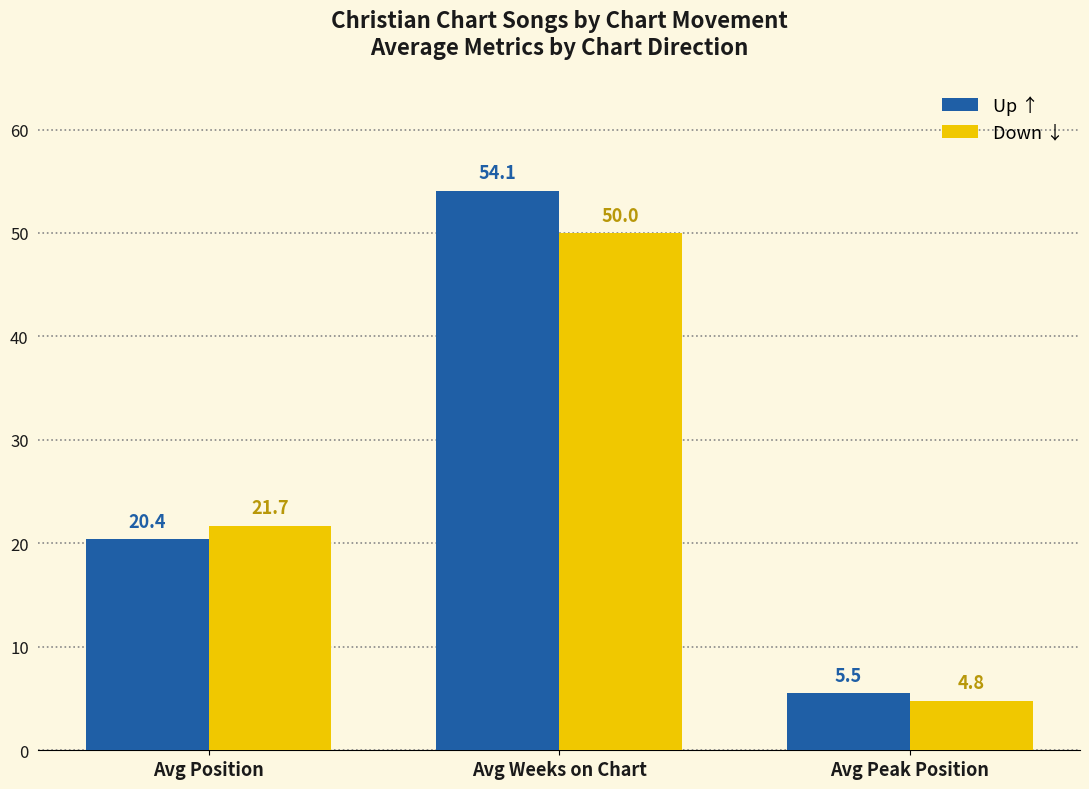

What is the spread (max minus min) of values at Avg Peak Position?

0.7